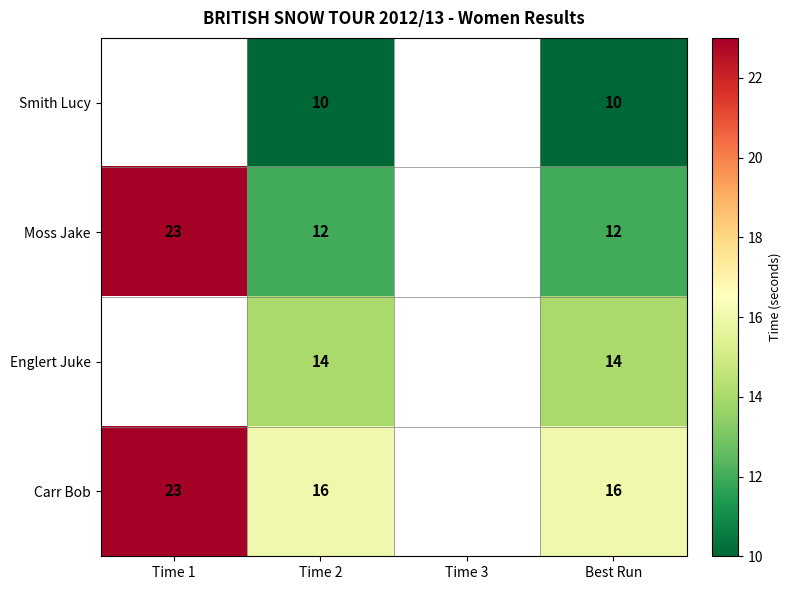

Rank the series at Time 2 from lowest to highest value.

Smith Lucy, Moss Jake, Englert Juke, Carr Bob